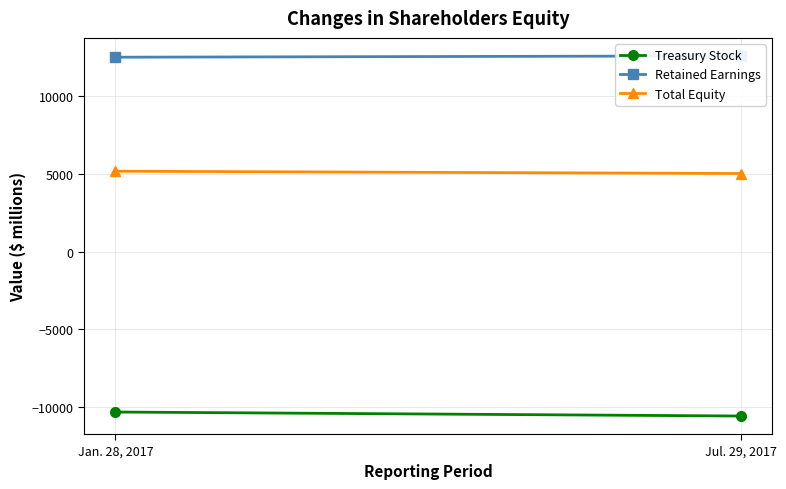

What is the maximum value for Total Equity?

5177